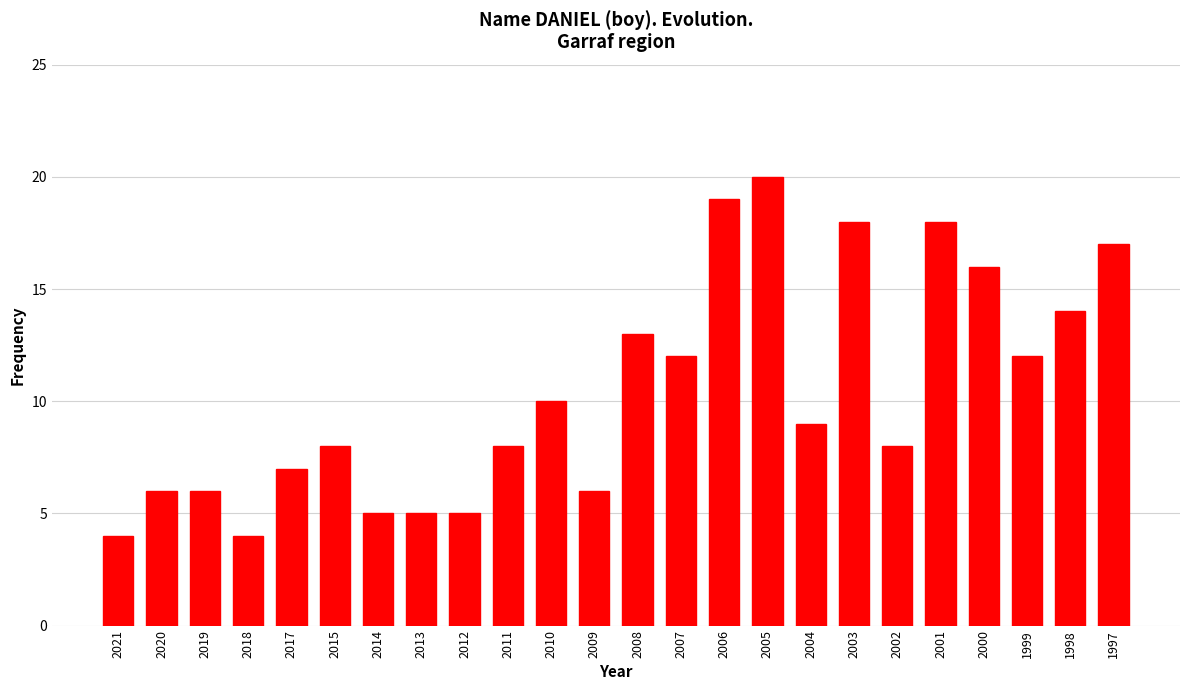

Reading left to right, list all the values displayed in this chart.

2021=4	2020=6	2019=6	2018=4	2017=7	2015=8	2014=5	2013=5	2012=5	2011=8	2010=10	2009=6	2008=13	2007=12	2006=19	2005=20	2004=9	2003=18	2002=8	2001=18	2000=16	1999=12	1998=14	1997=17